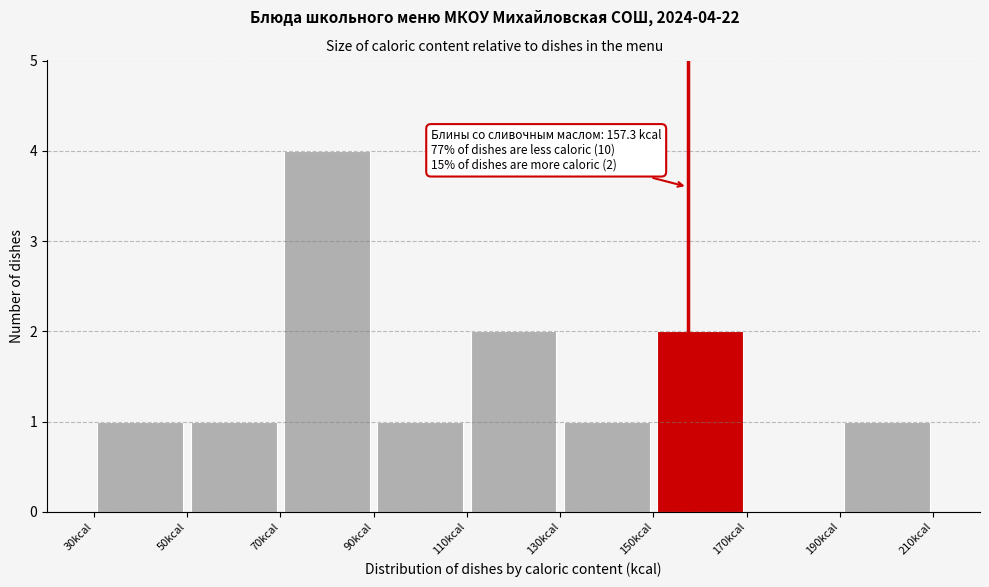

Over which range of the x-axis is the bar tallest?

70 to 90